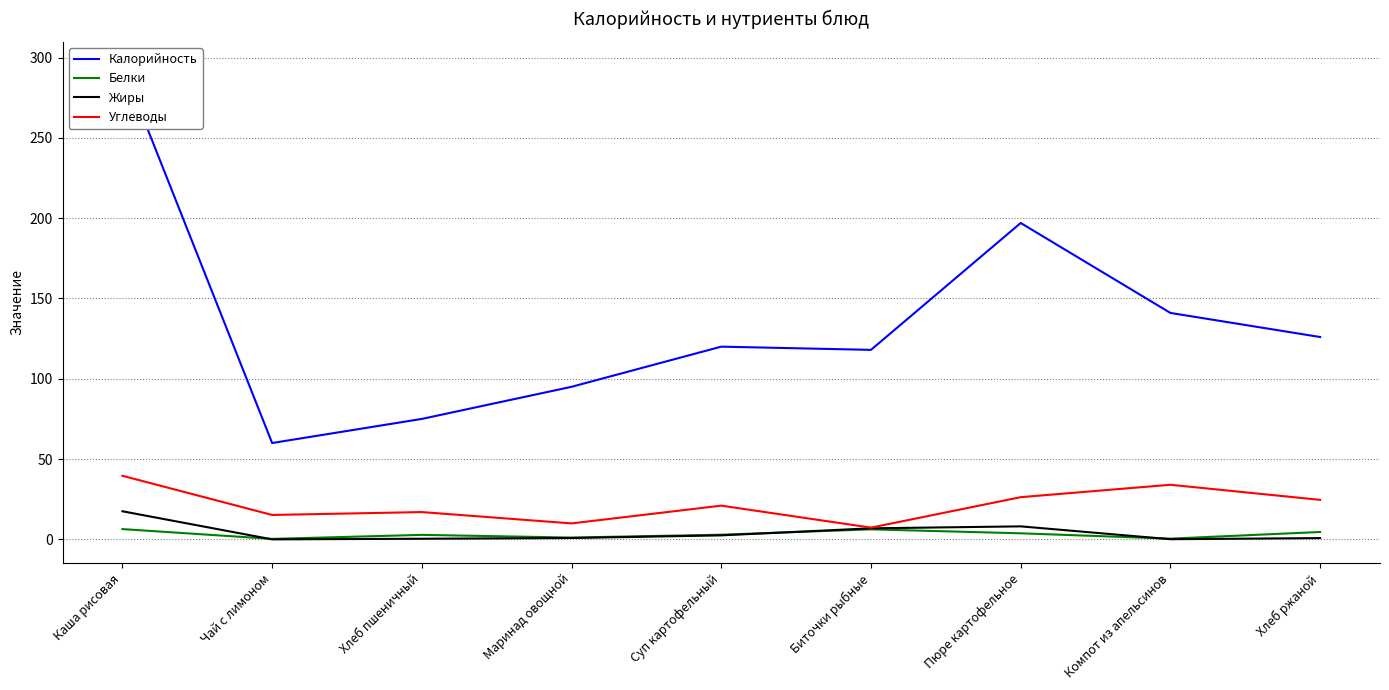

The value of Белки at Чай с лимоном is 0.5. True or false?

False